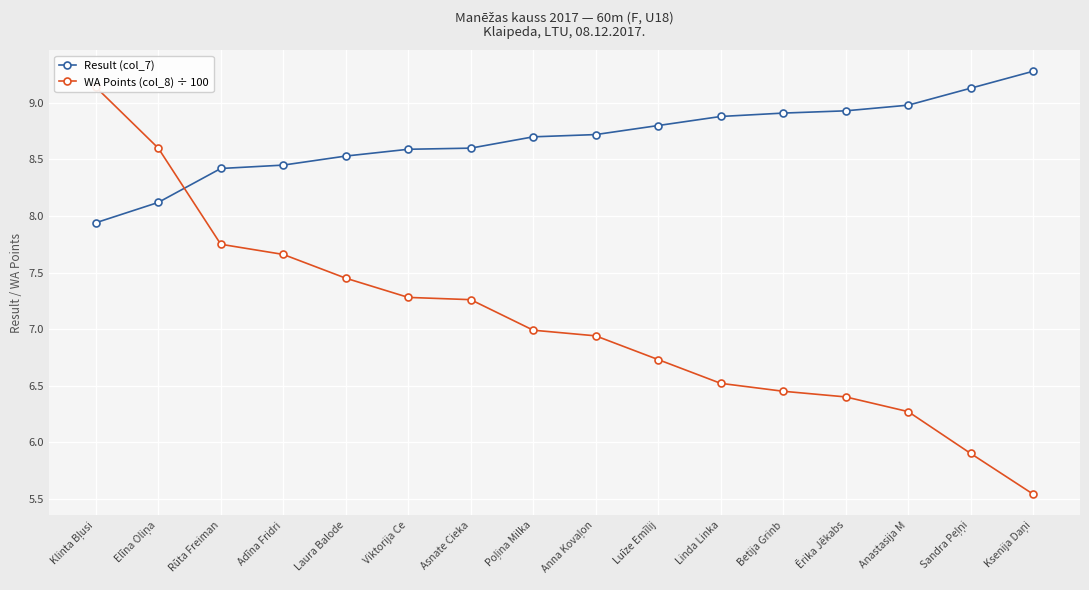

What are all the series names shown in the legend?

Result (col_7), WA Points (col_8) ÷ 100